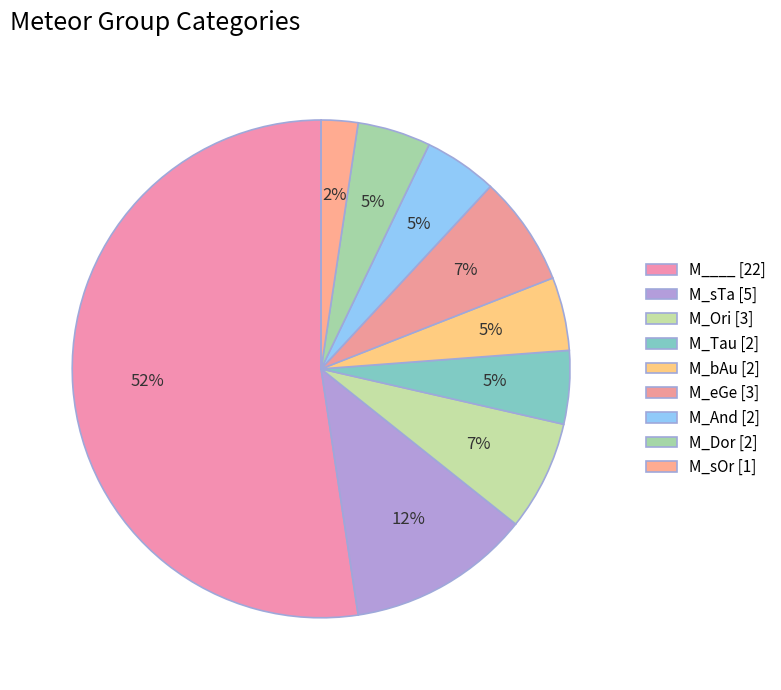

Count the number of slices in the pie.

9